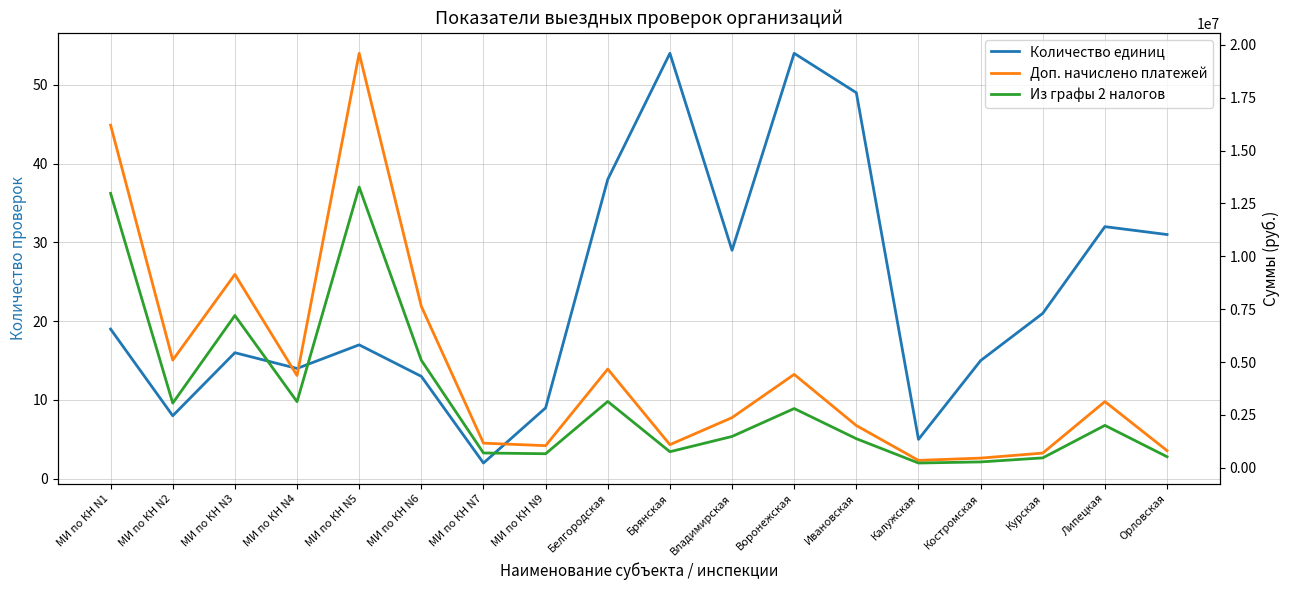

True or false: Количество единиц has more than 1 interior local peaks.

True